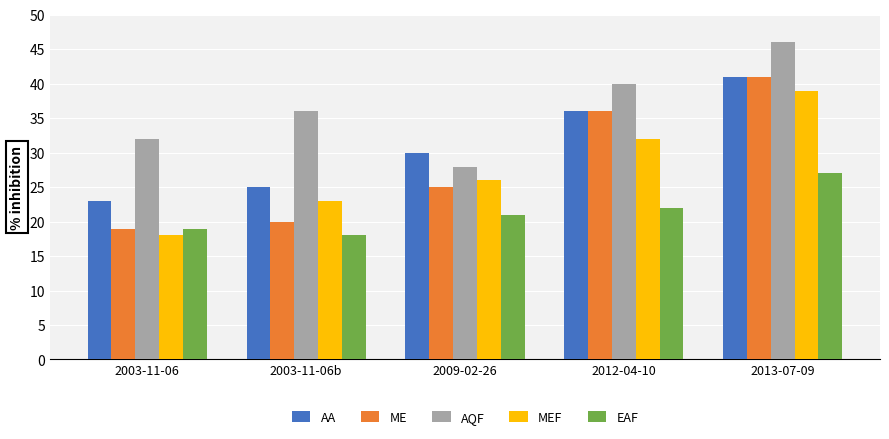

What is the label of the 2nd bar from the left?

2003-11-06b